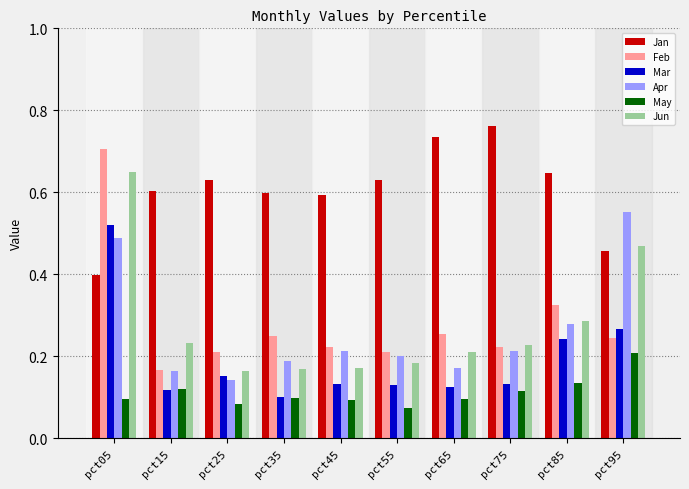

At which category does the chart reach its peak across all series?

pct75